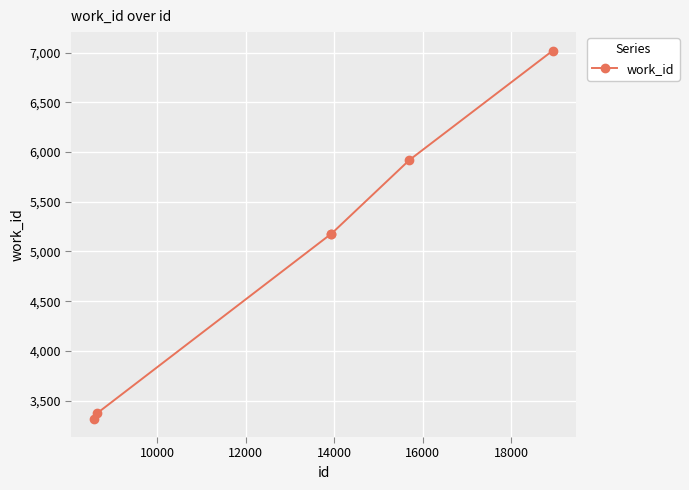

What is the difference between the second highest and minimum values?

2600